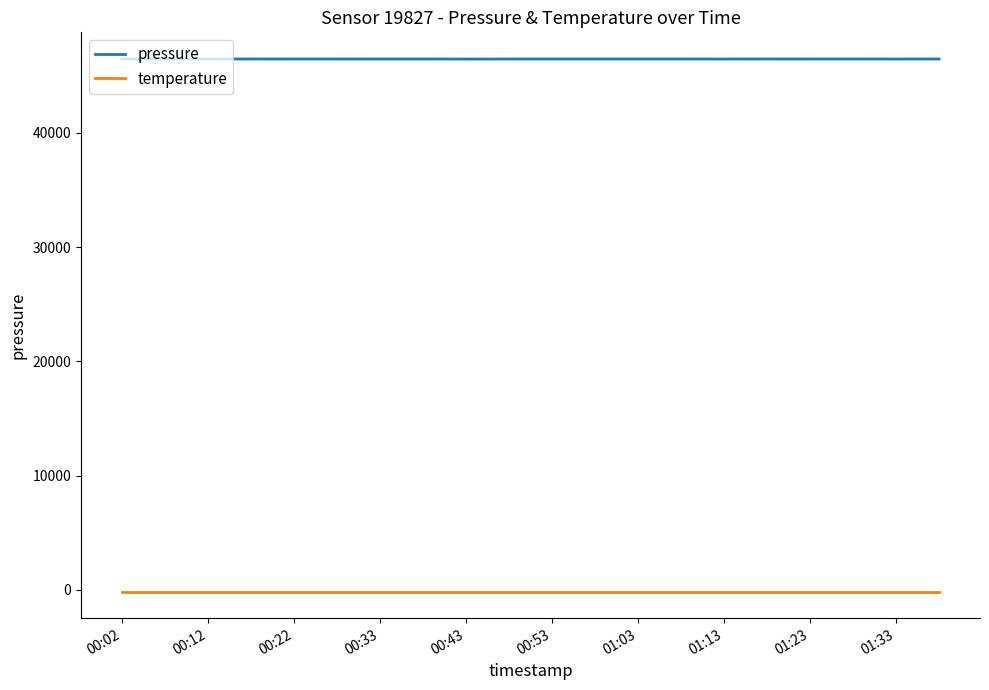

List the series in order of their peak value, lowest first.

temperature, pressure